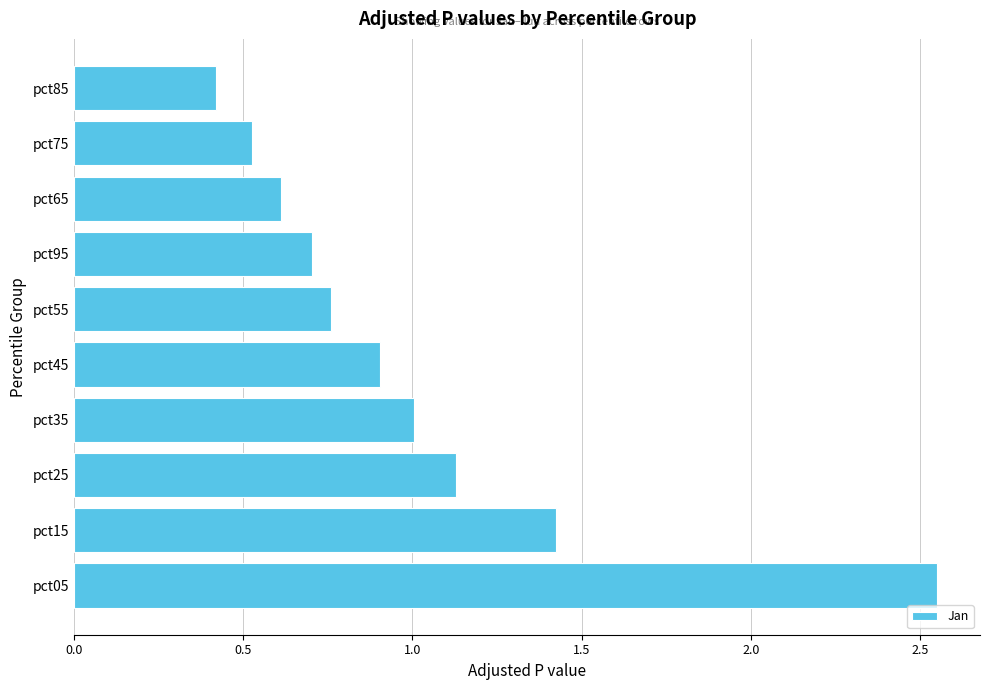

Rank the categories by value from lowest to highest.

pct85, pct75, pct65, pct95, pct55, pct45, pct35, pct25, pct15, pct05